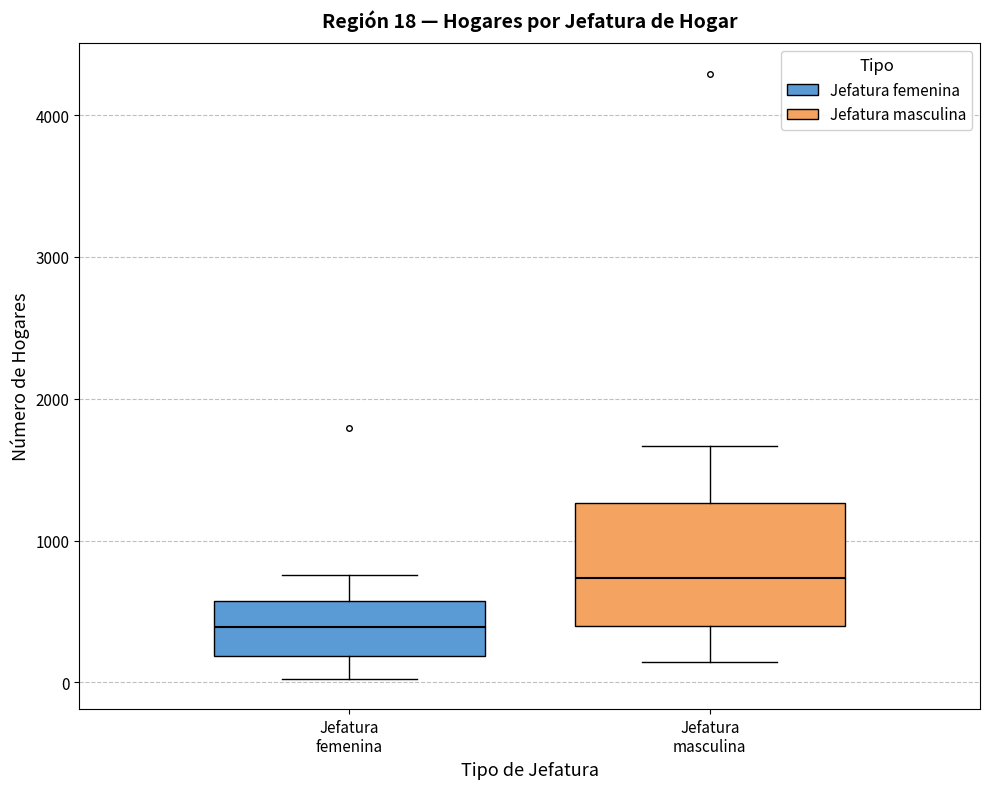

Comparing the boxes themselves (not the whiskers), which one is the tallest?

Jefatura masculina